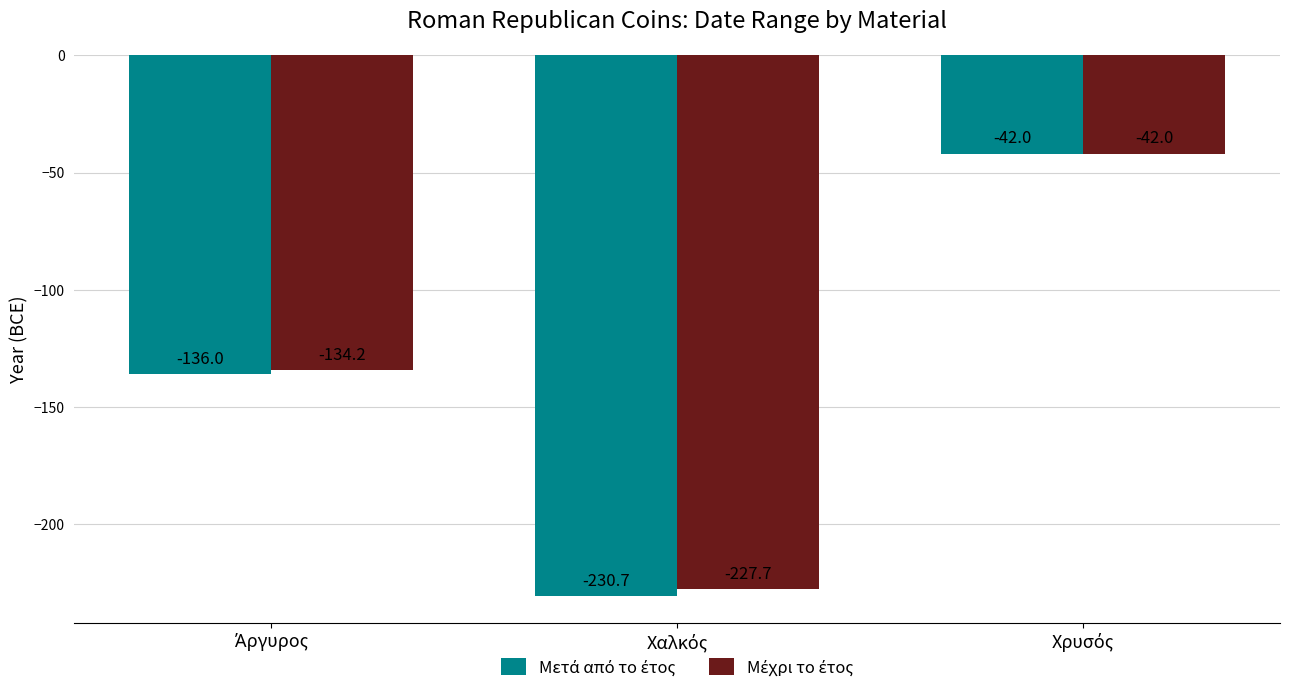

What is the maximum value shown in the chart?

-42.0